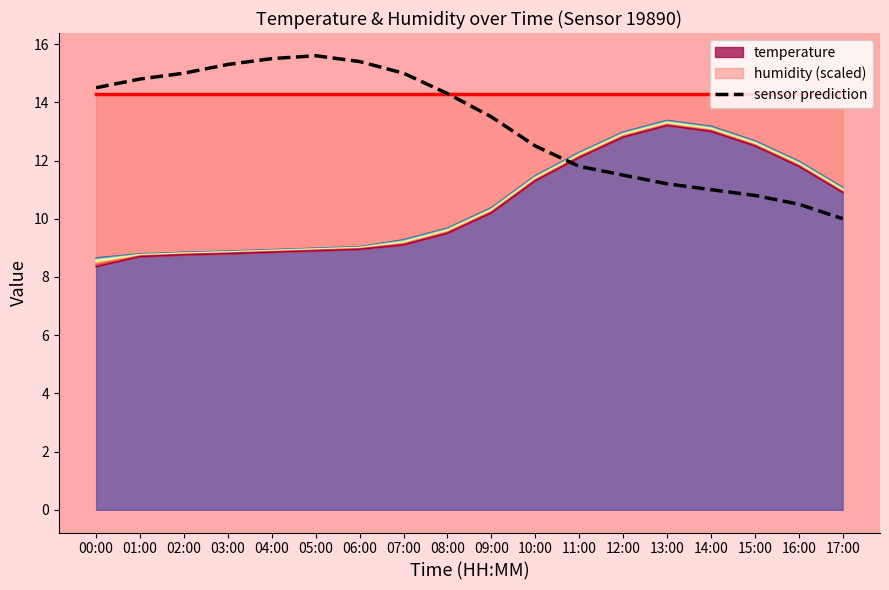

Reading left to right, transcribe all the data shown in this chart.

14.5	14.8	15.0	15.3	15.5	15.6	15.4	15.0	14.3	13.5	12.5	11.8	11.5	11.2	11.0	10.8	10.5	10.0